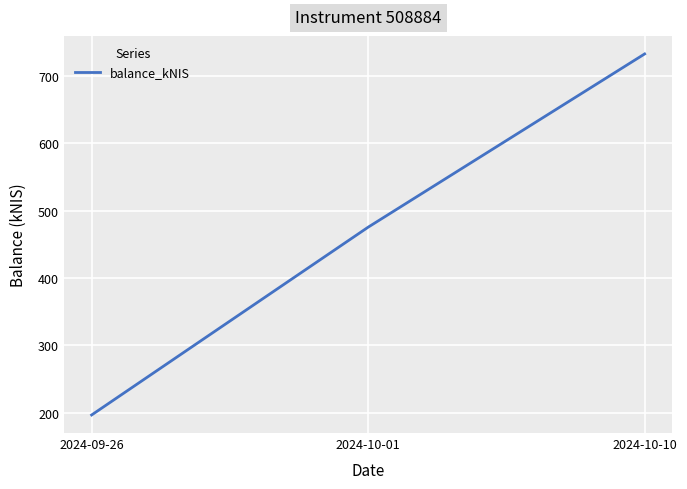

At which label is the value closest to 464?

2024-10-01